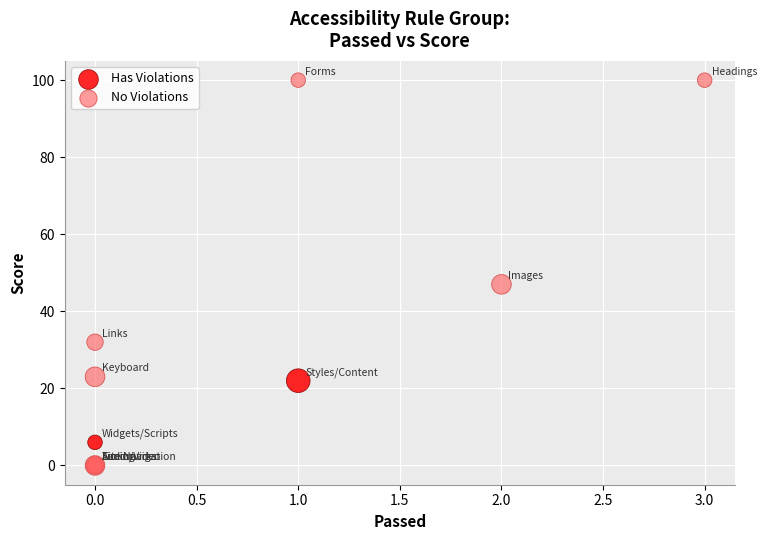

Which series contains the highest Y value?

No Violations